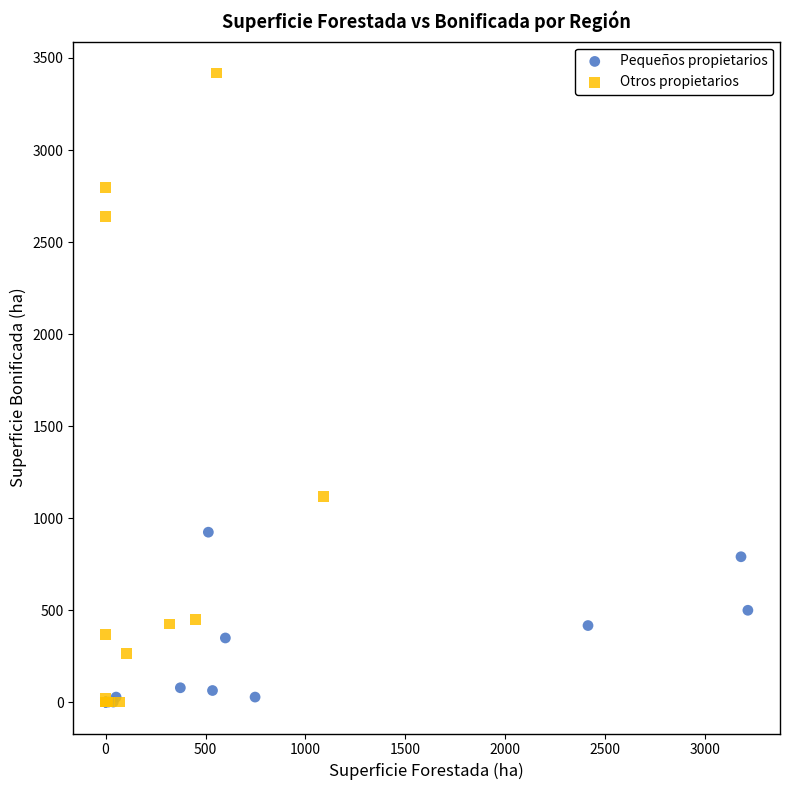

Which series has the widest spread of Y values?

Otros propietarios